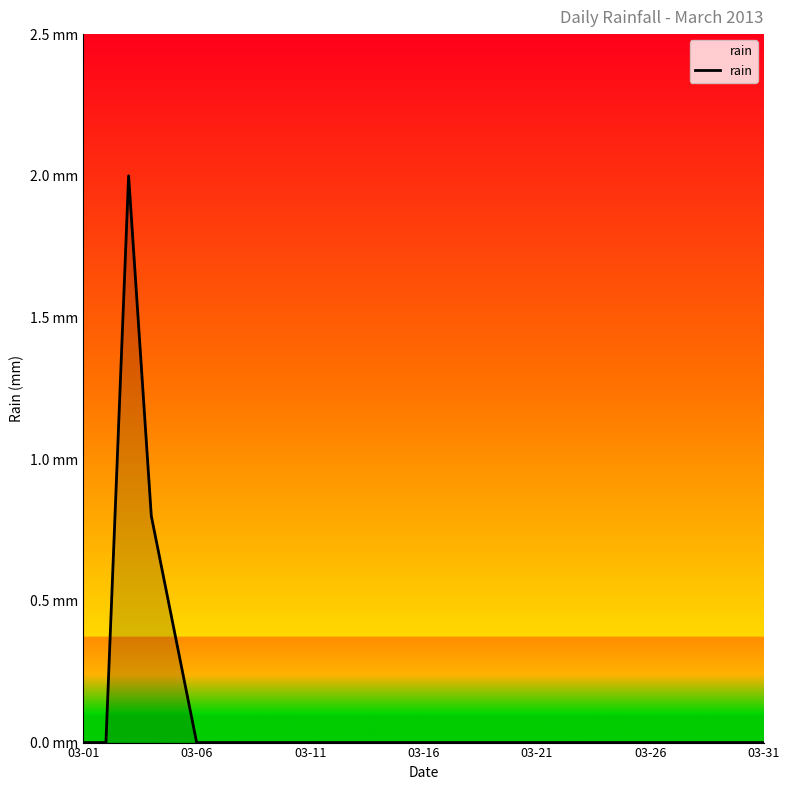

Does the chart display data point markers on the line(s)?

No